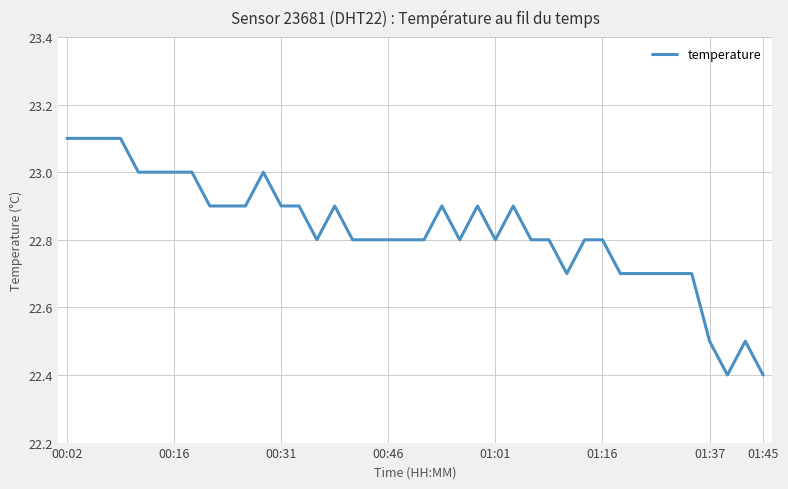

What is the smallest value displayed?

22.4